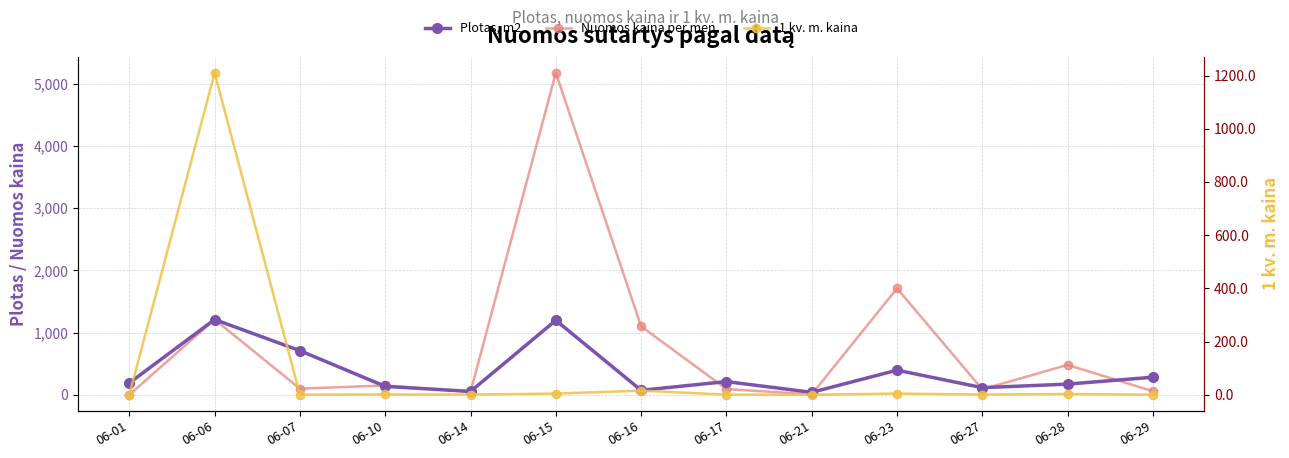

Which category has the highest value in the Nuomos kaina per men. series?

06-15